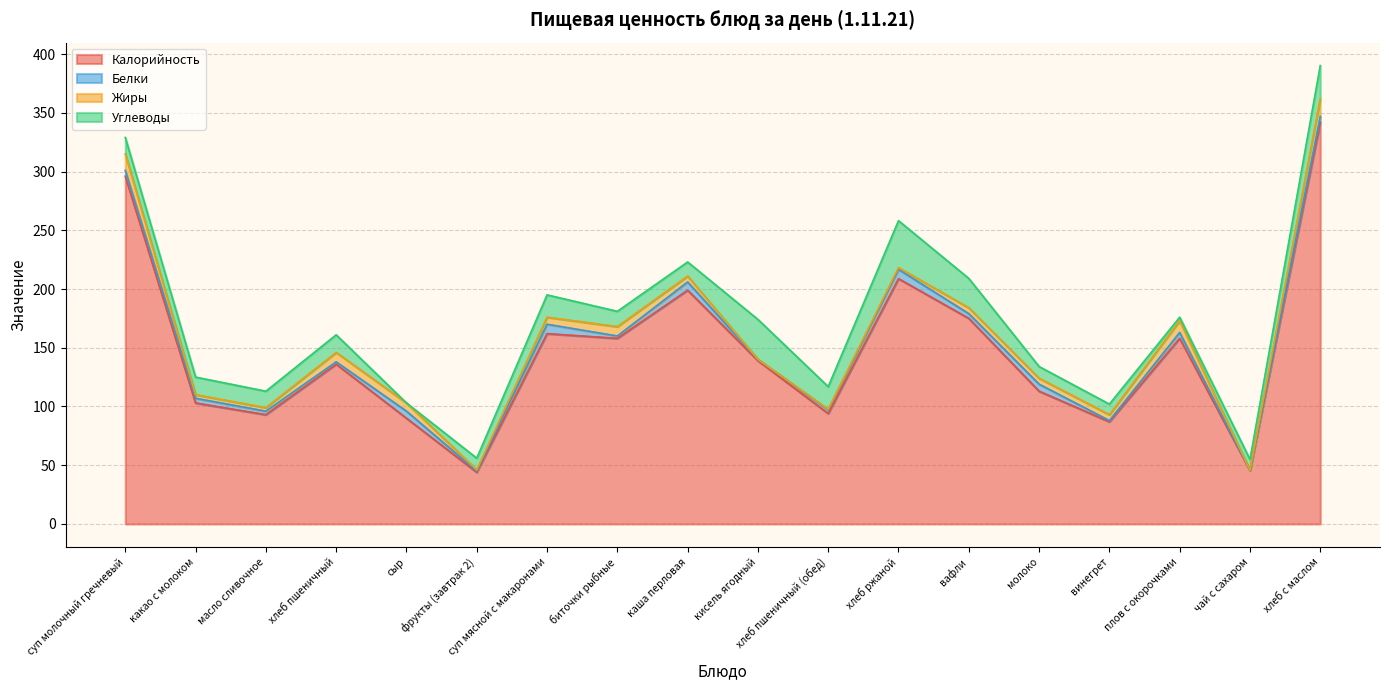

What is the label of the 18th point from the left?

хлеб с маслом